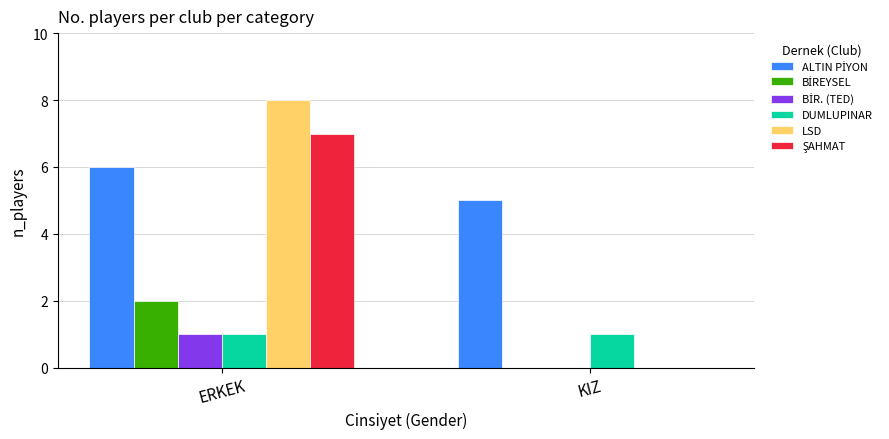

Which category has the highest value across all series?

ERKEK